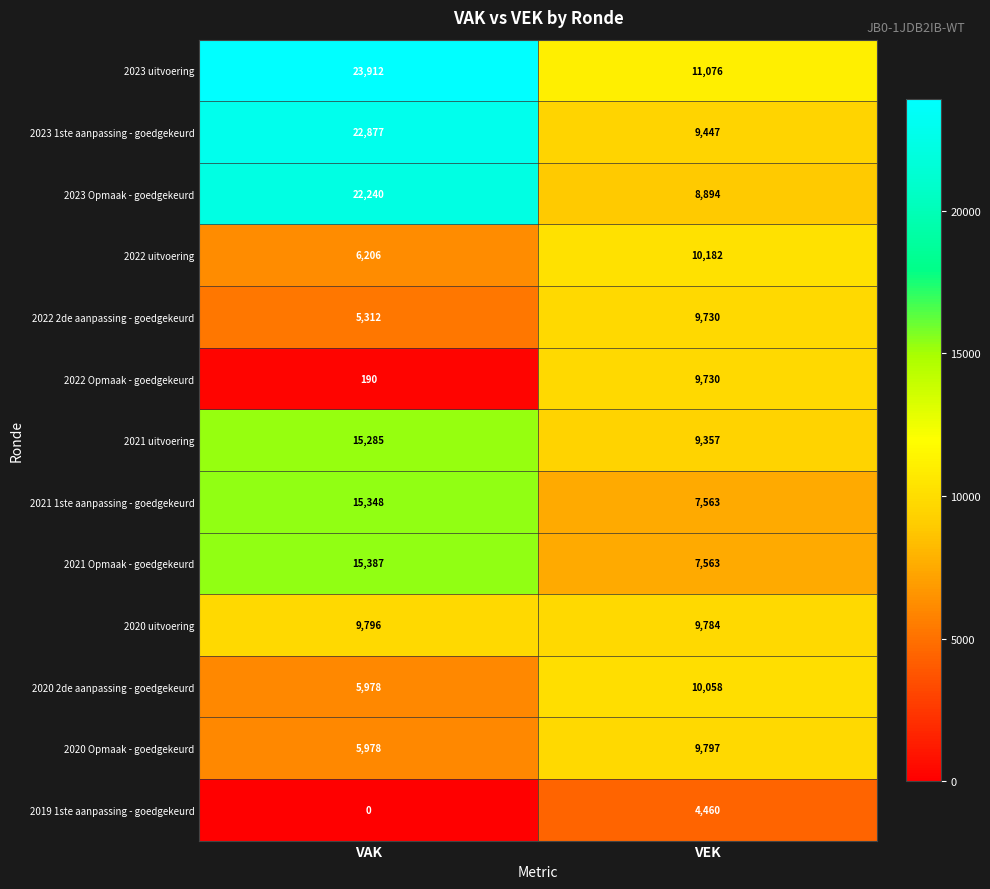

At which category is the sum across all series the highest?

VAK